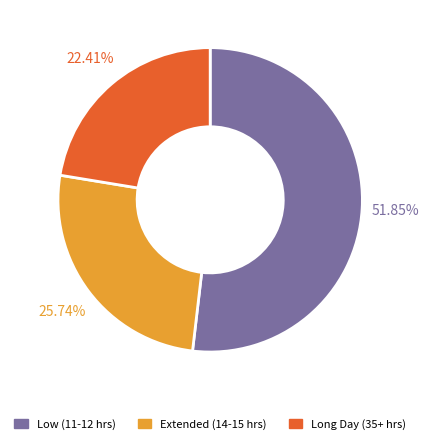

Does any single category account for the majority?

Yes